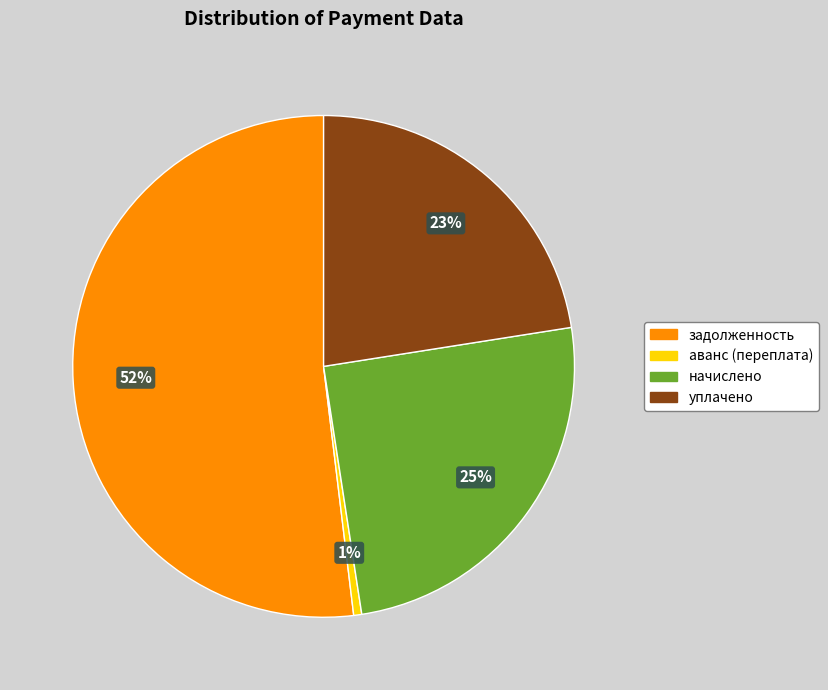

The уплачено slice represents 23% of the pie. True or false?

True